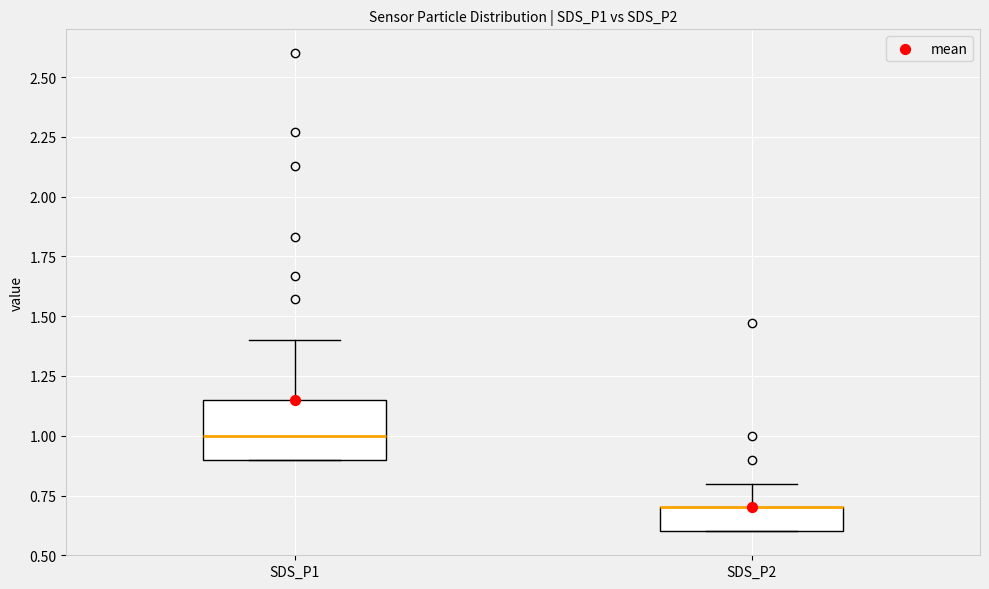

Reading left to right, transcribe this box plot: for each box, give where its median line is, the range the box spans, and where its two whiskers end, as read against the y-axis. The values are not printed on the chart, so give them approximately, as read against the axis.

SDS_P1: median 1.00, box 0.90 to 1.15, whiskers 0.90 to 1.40
SDS_P2: median 0.70 (drawn on the box's upper edge), box 0.60 to 0.70, whiskers 0.60 to 0.80